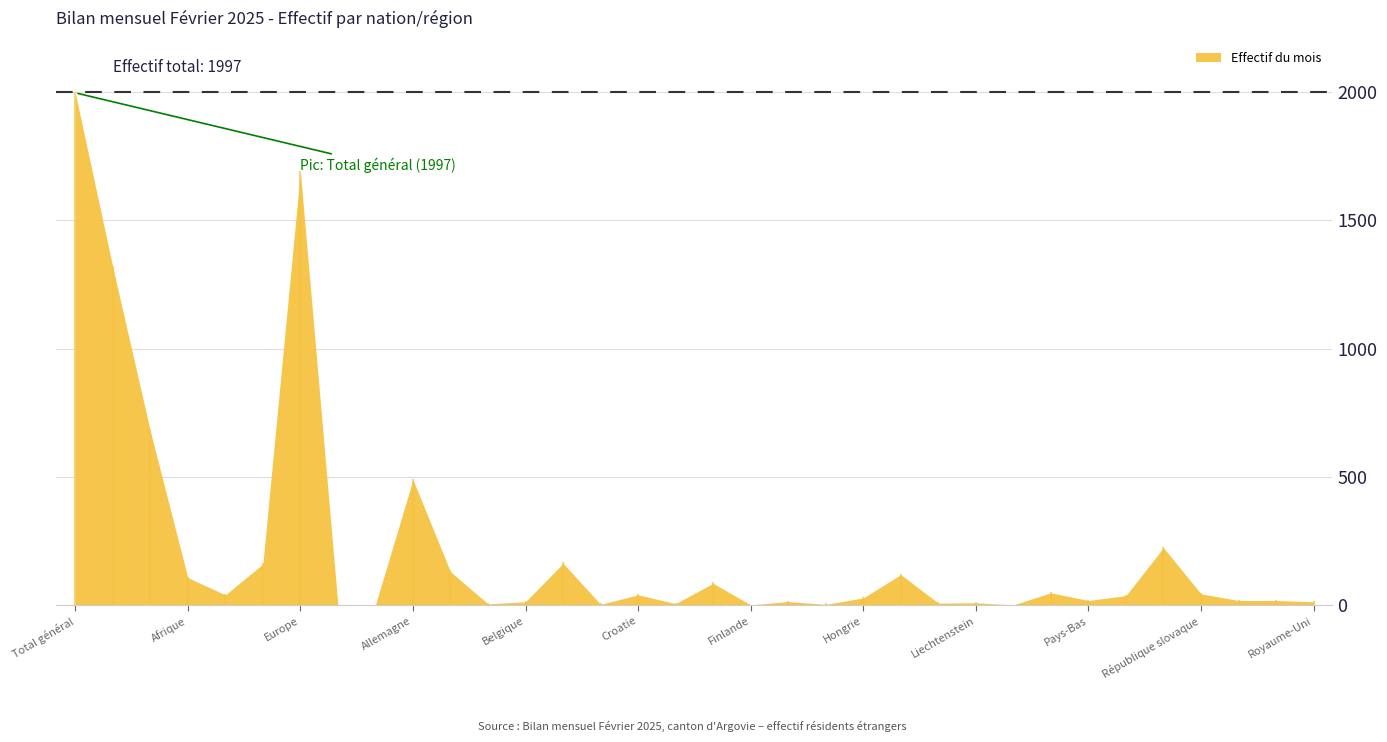

Between Croatie and Espagne, which is larger?

Espagne